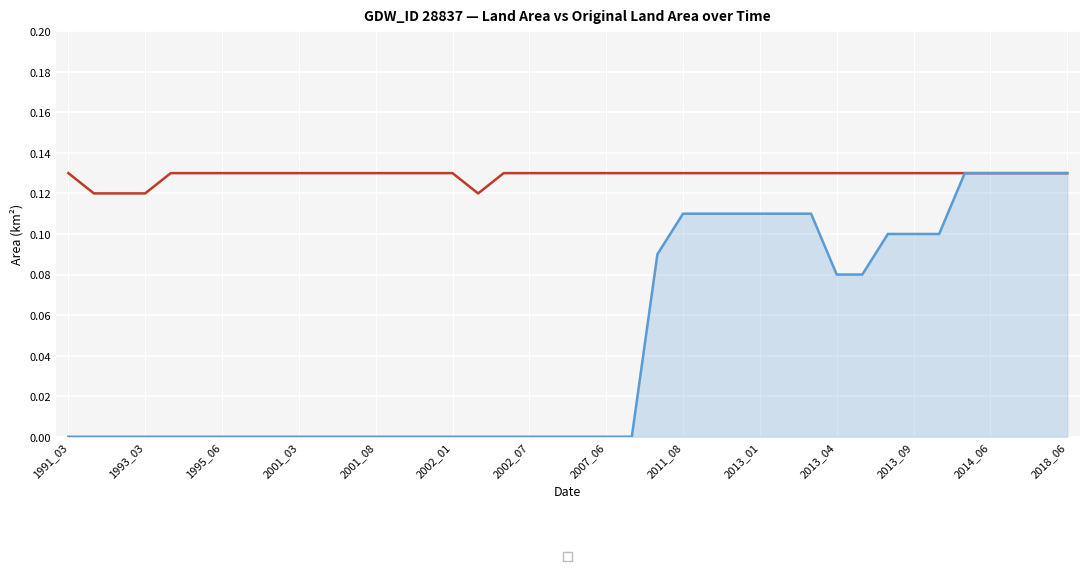

Does the chart display data point markers on the line(s)?

No